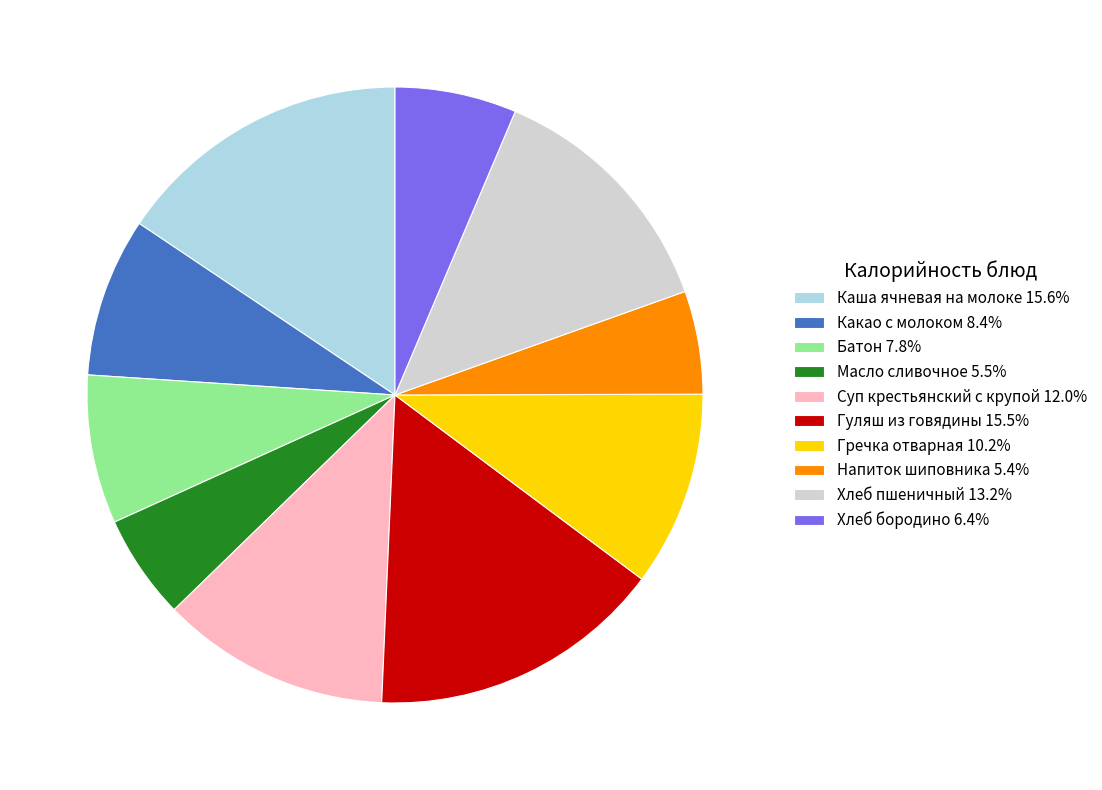

Does Гречка отварная account for over 50% of the chart?

No